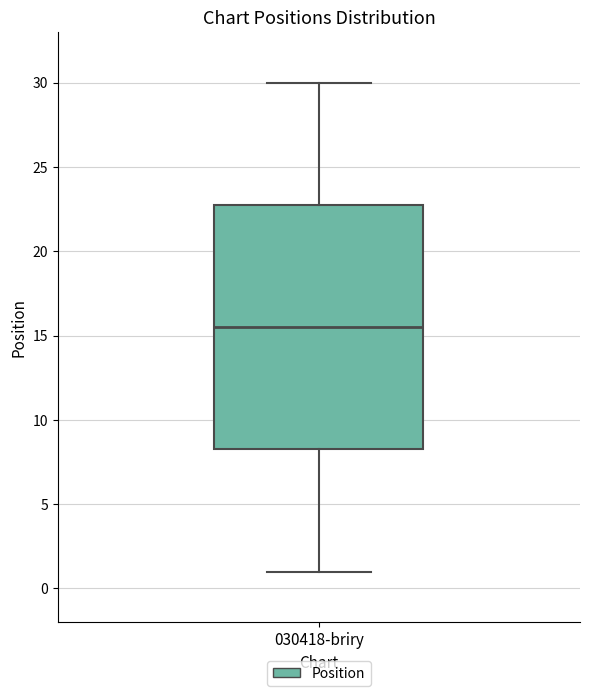

Transcribe this box plot: give where the median line is, the range the box spans, and where the two whiskers end, as read against the y-axis. The values are not printed on the chart, so give them approximately, as read against the axis.

median 15.5, box 8.5 to 23.0, whiskers 1.0 to 30.0